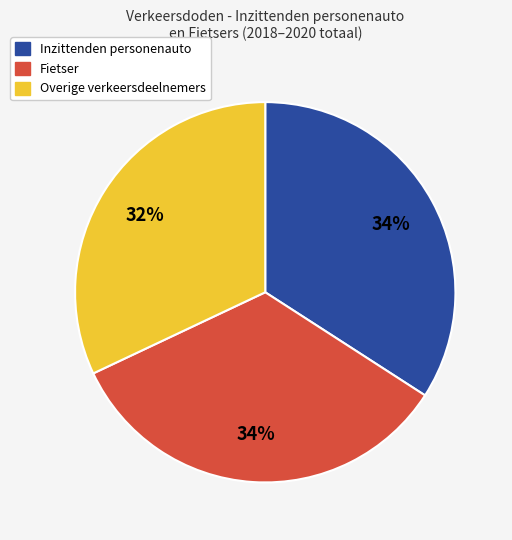

Count the number of slices in the pie.

3